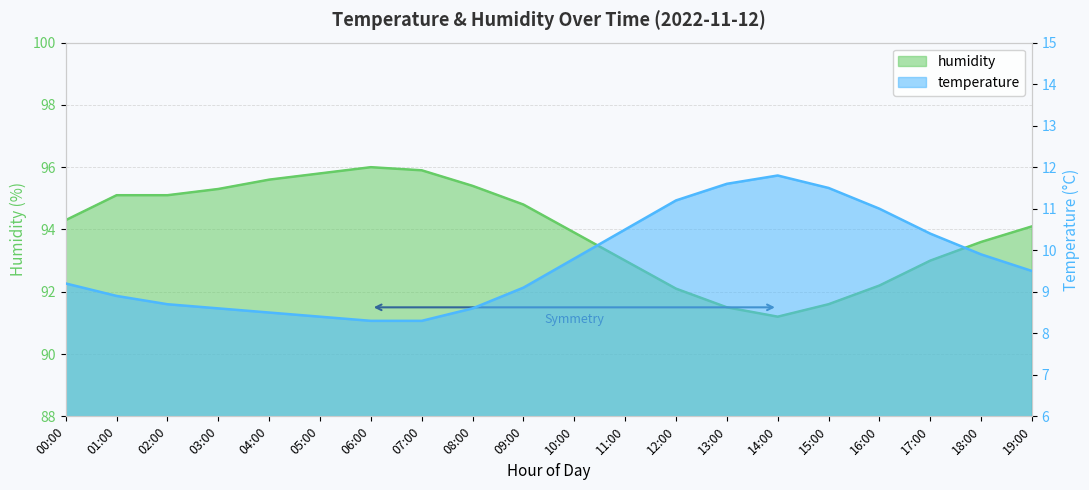

What is the minimum value shown in the chart?

8.3